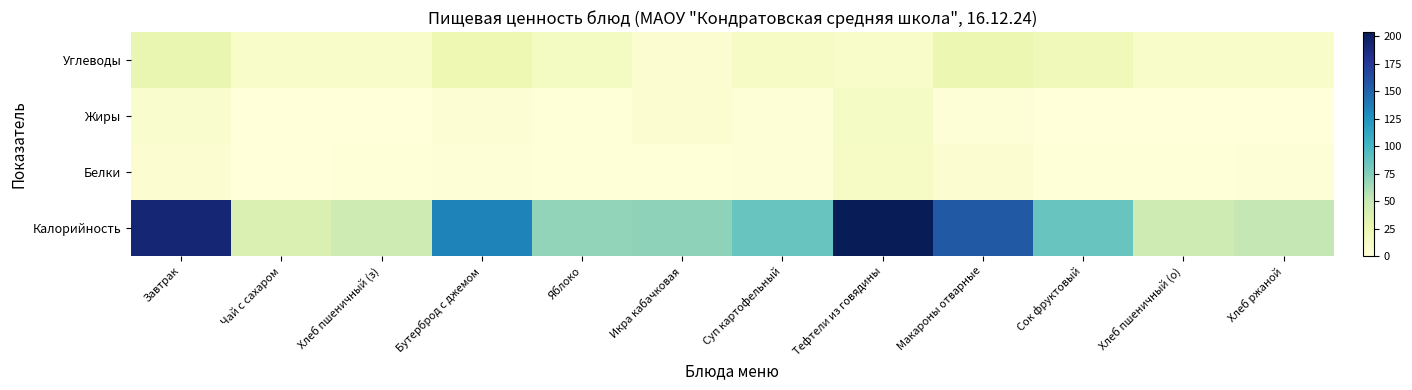

At Хлеб пшеничный (о), list the series in order from largest to smallest.

Калорийность, Углеводы, Белки, Жиры